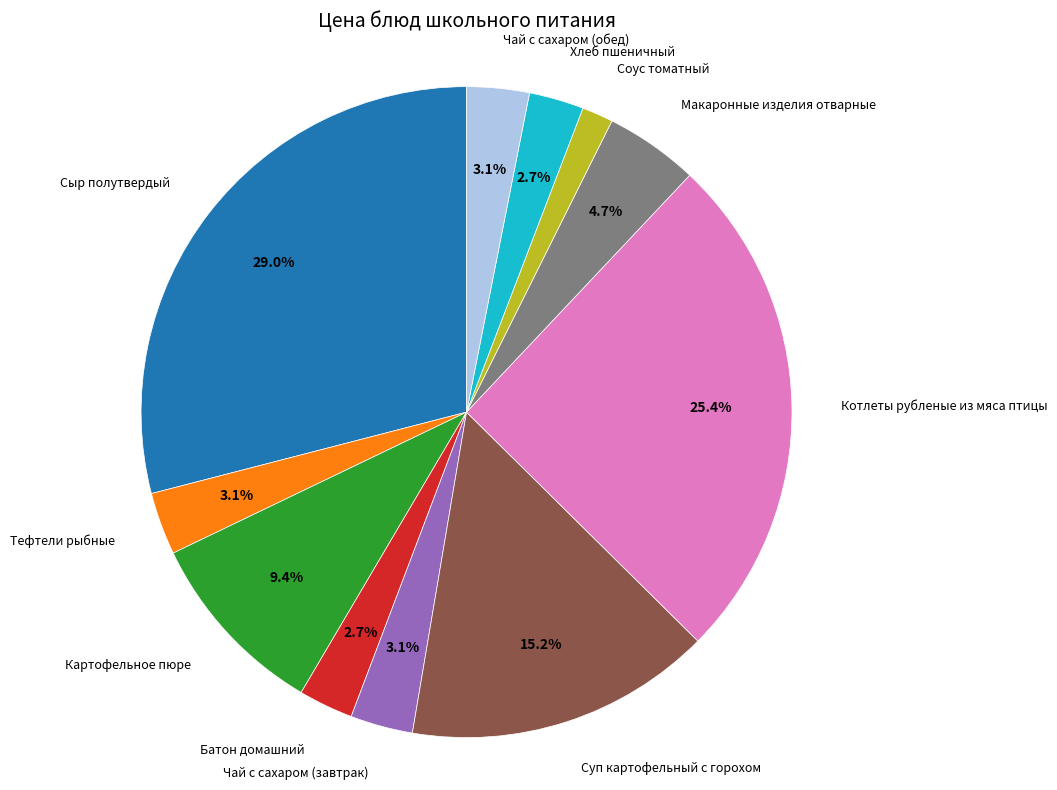

Does any single category account for the majority?

No